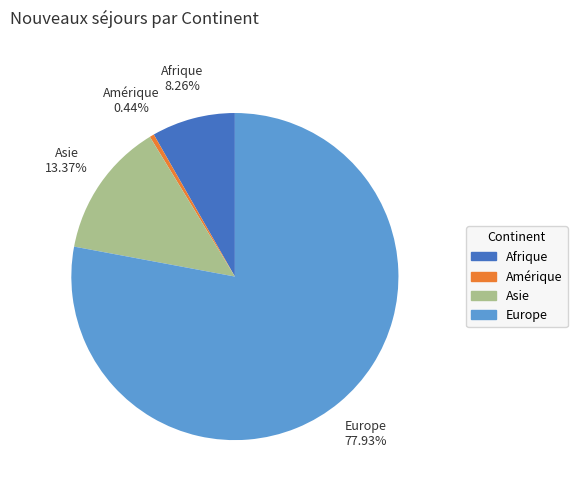

How many slices are in this pie chart?

4